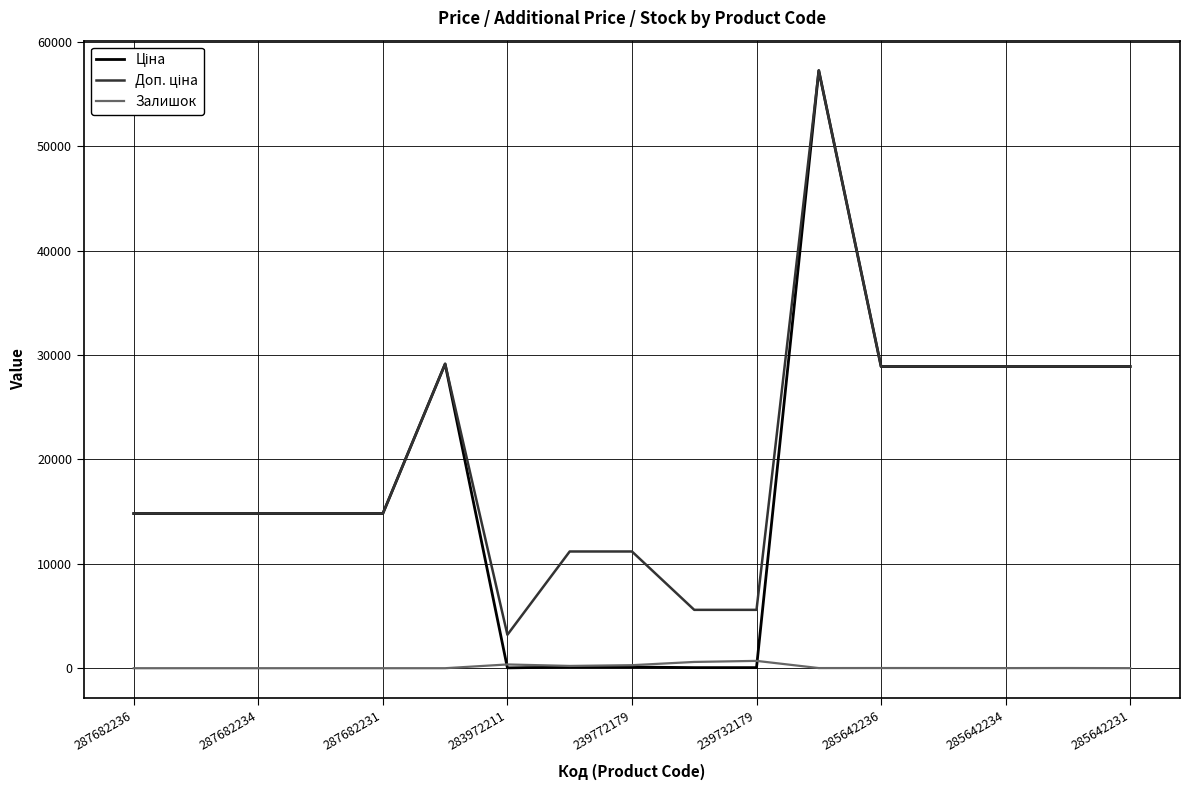

What is the greatest value displayed?

57258.0